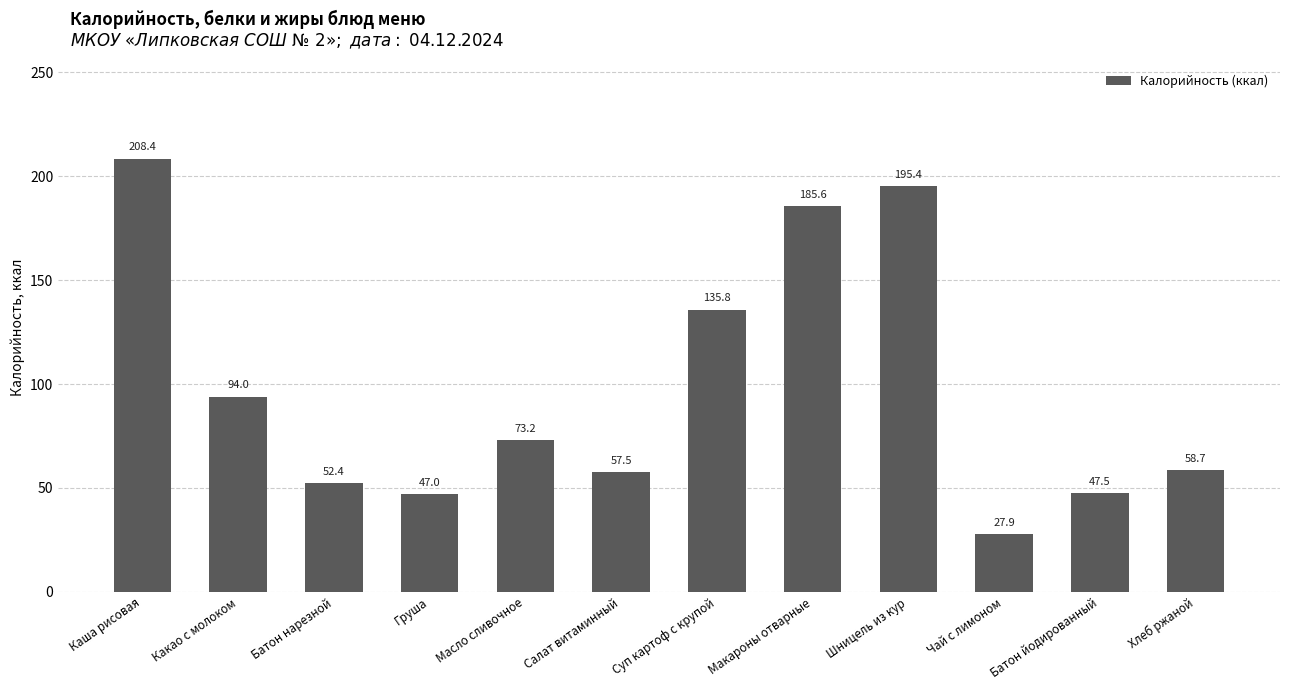

Read the value at Батон йодированный.

47.5